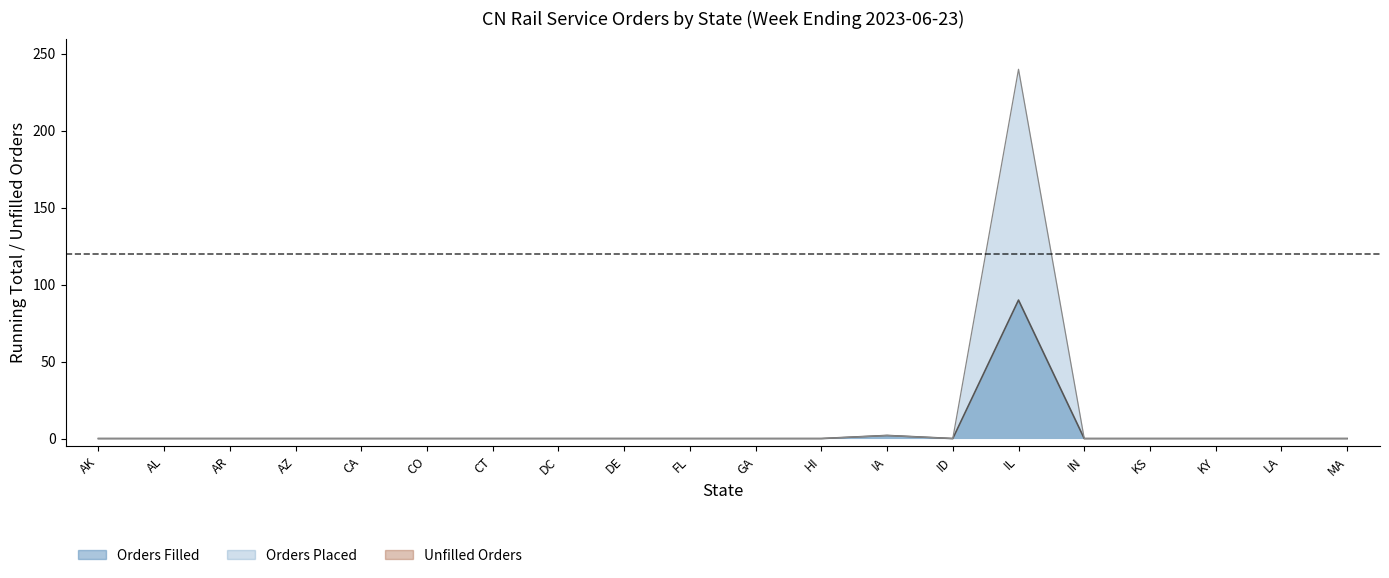

True or false: Orders Filled and Orders Placed intersect in this chart.

False